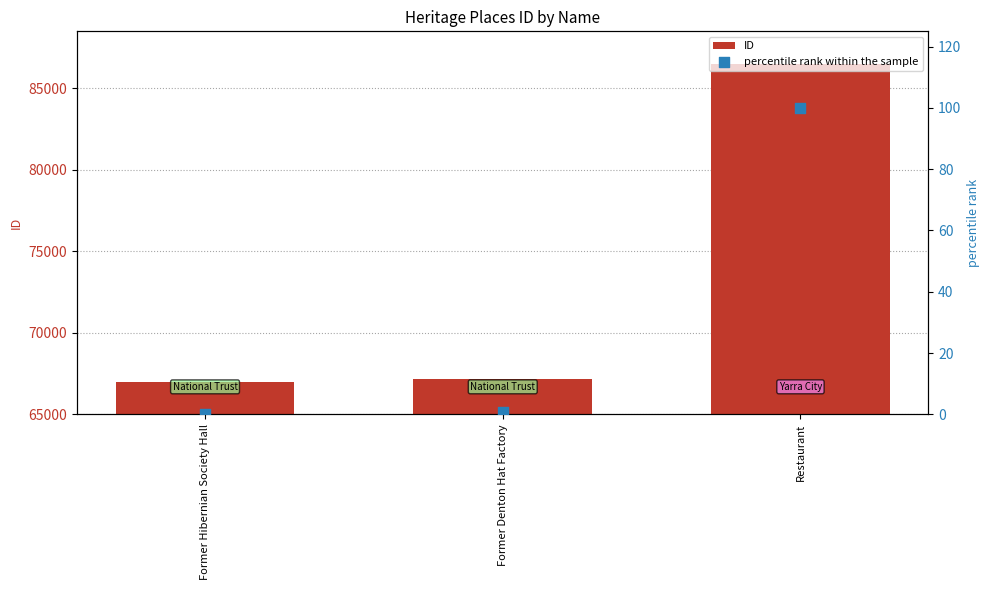

Is the value of percentile rank within the sample at Former Hibernian Society Hall greater than the value of ID at Restaurant?

No